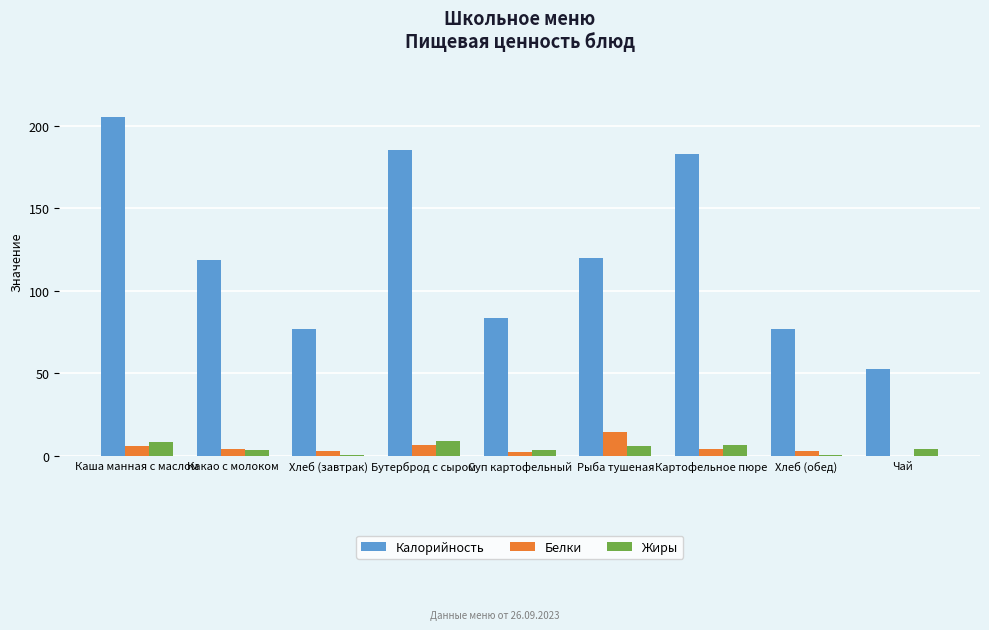

Between Бутерброд с сыром and Хлеб (обед), which series saw the biggest shift?

Калорийность